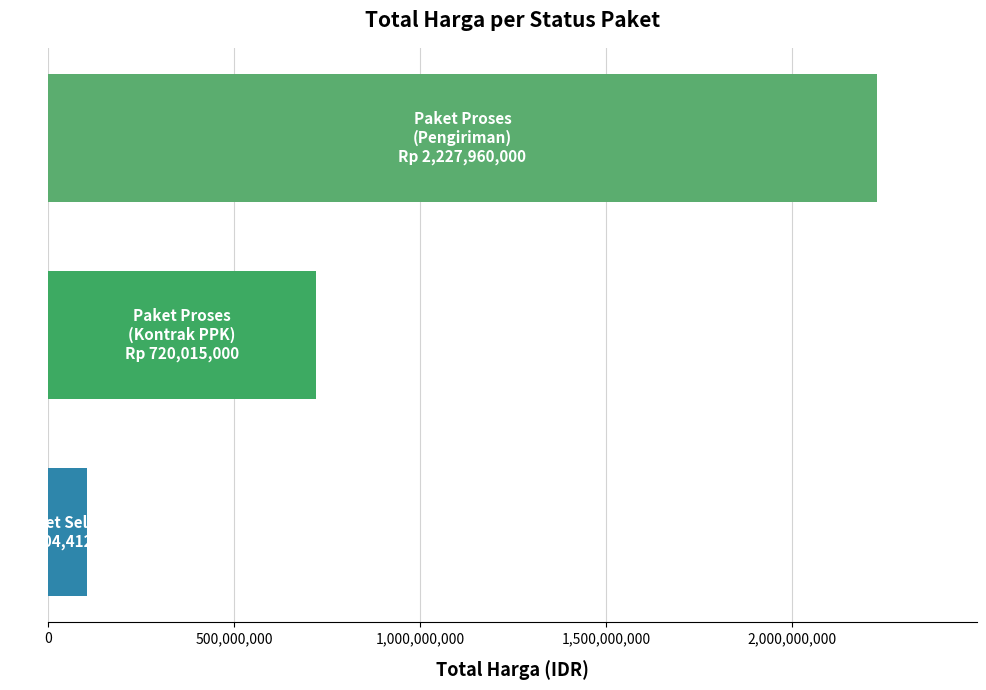

How many bars are there in total?

3